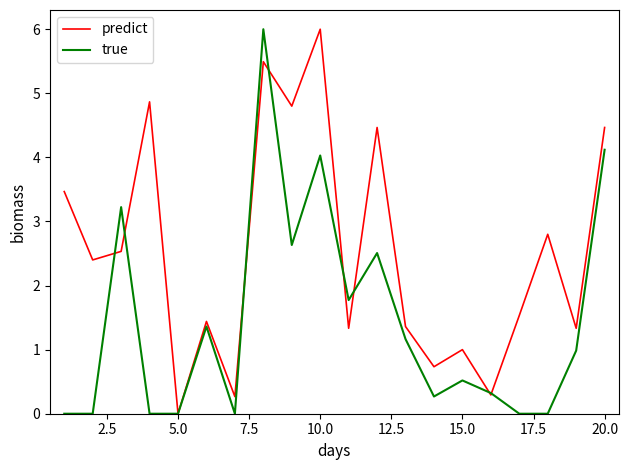

Which series has the largest total across all categories?

predict